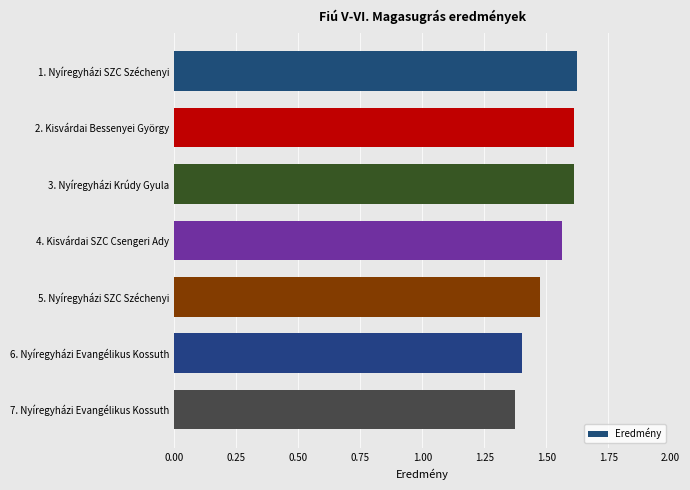

What position from the bottom is 5. Nyíregyházi SZC Széchenyi?

3